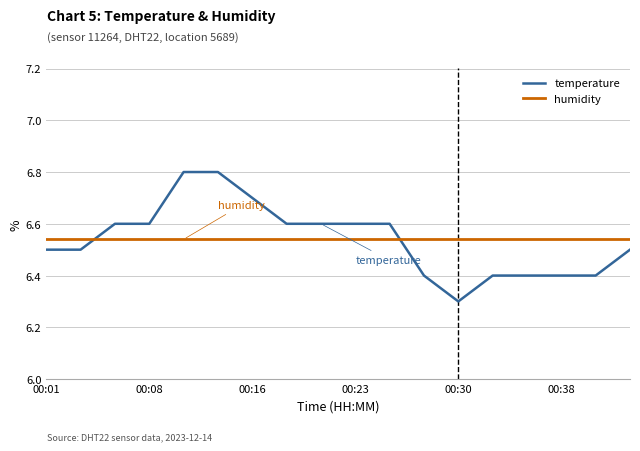

Which series has the largest range (max minus min)?

temperature